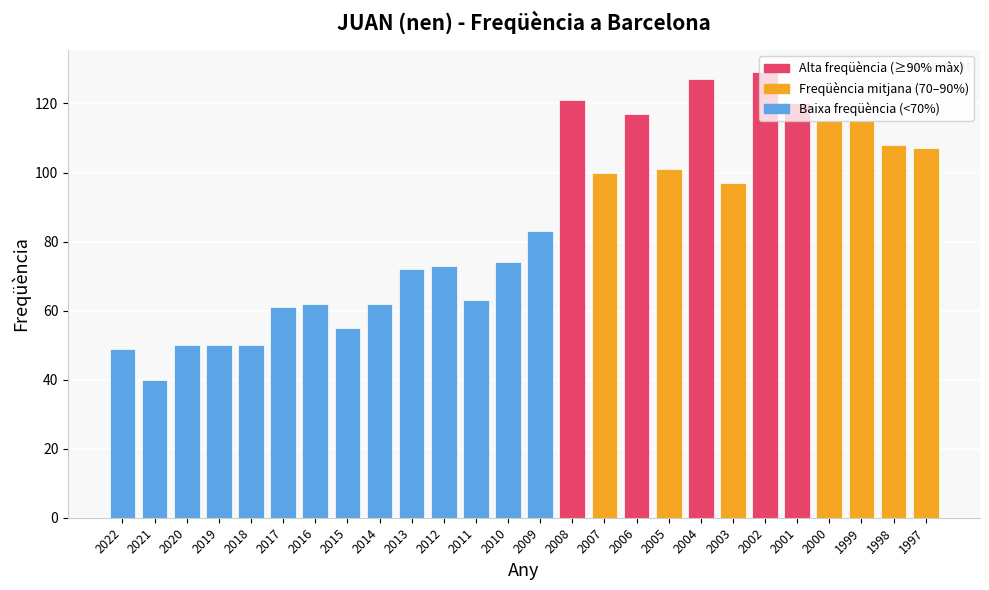

What is the ratio of the value at 2014 to the value at 1999?

0.5